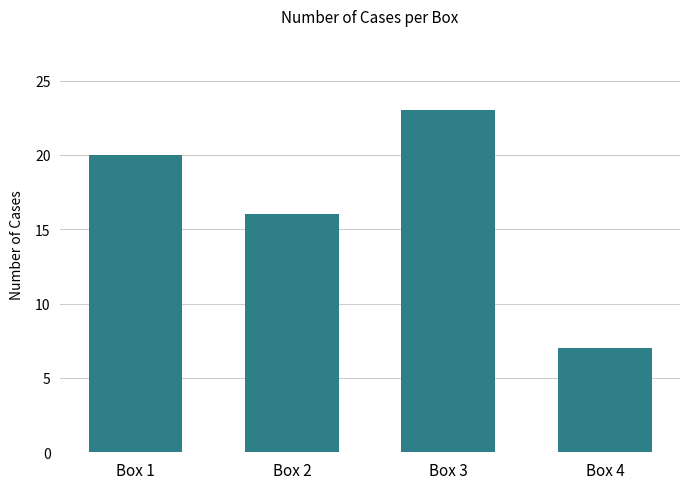

Rank the categories by value from lowest to highest.

Box 4, Box 2, Box 1, Box 3